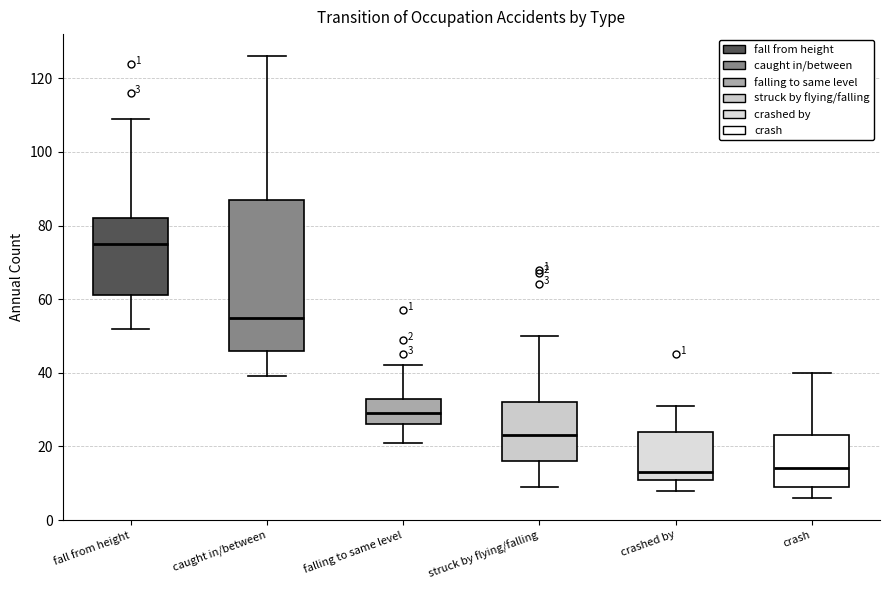

Which box is the tallest, from its lower edge to its upper edge?

caught in/between